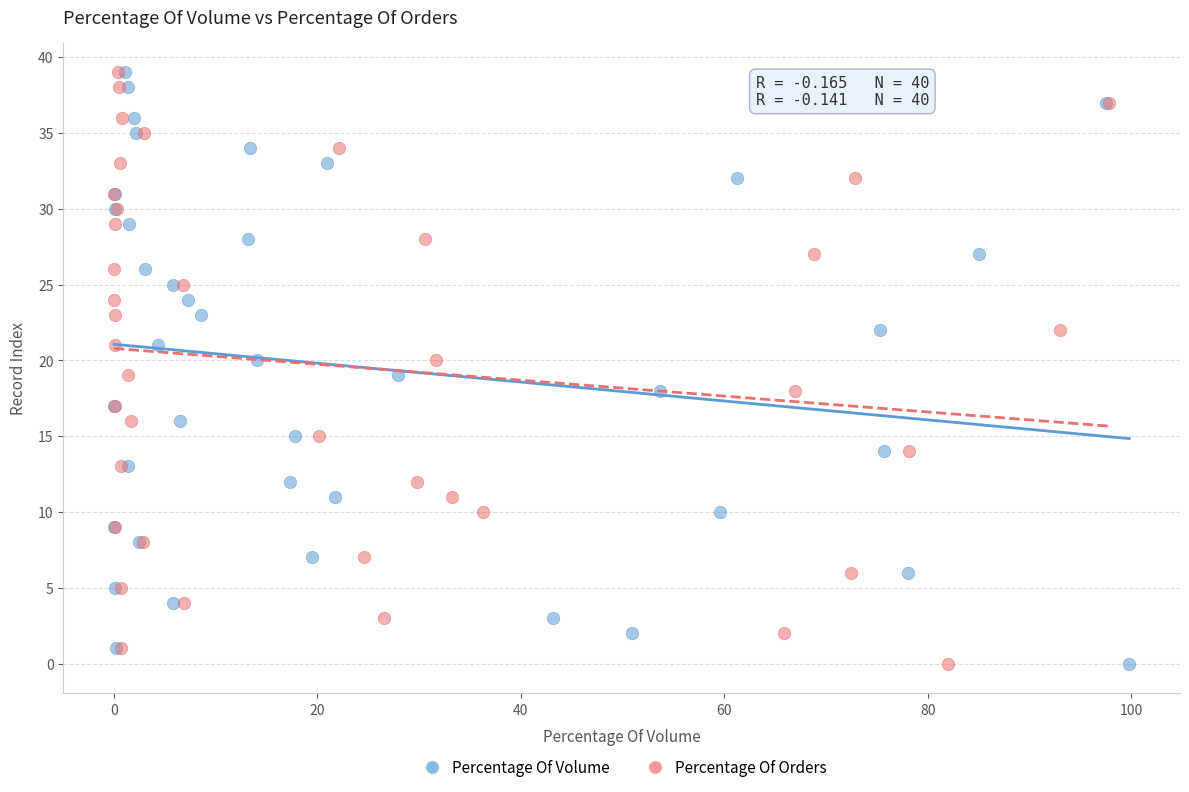

What are all the series names shown in the legend?

Percentage Of Volume, Percentage Of Orders